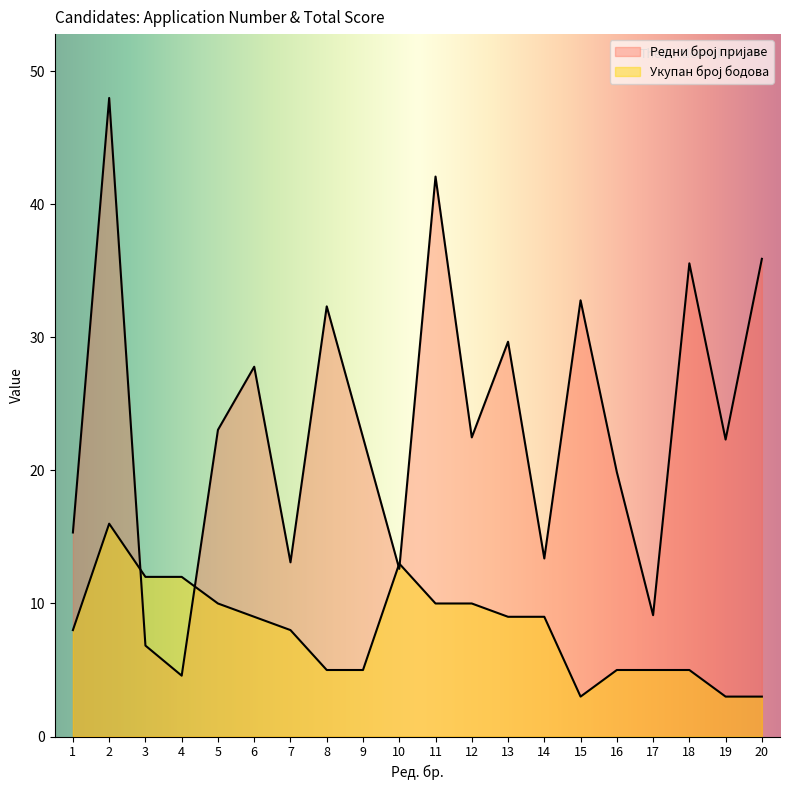

What is the value of the Укупан број бодова point at the 8th from the left?

5.0